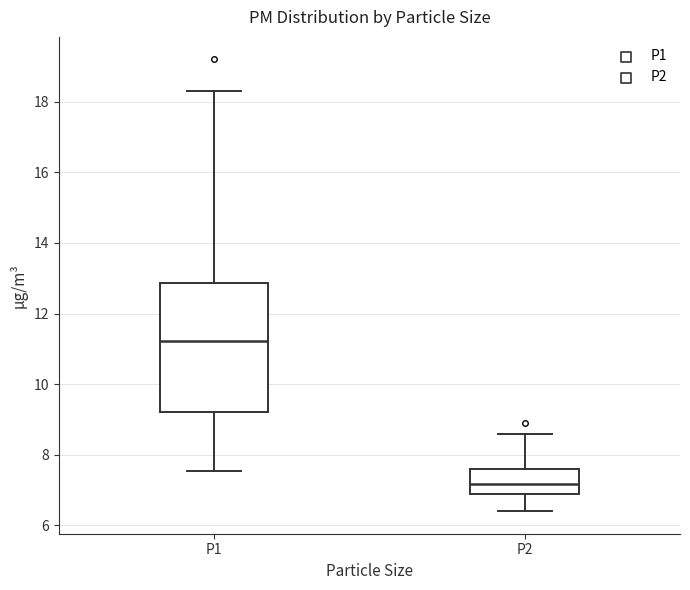

Which box has the lowest median line?

P2